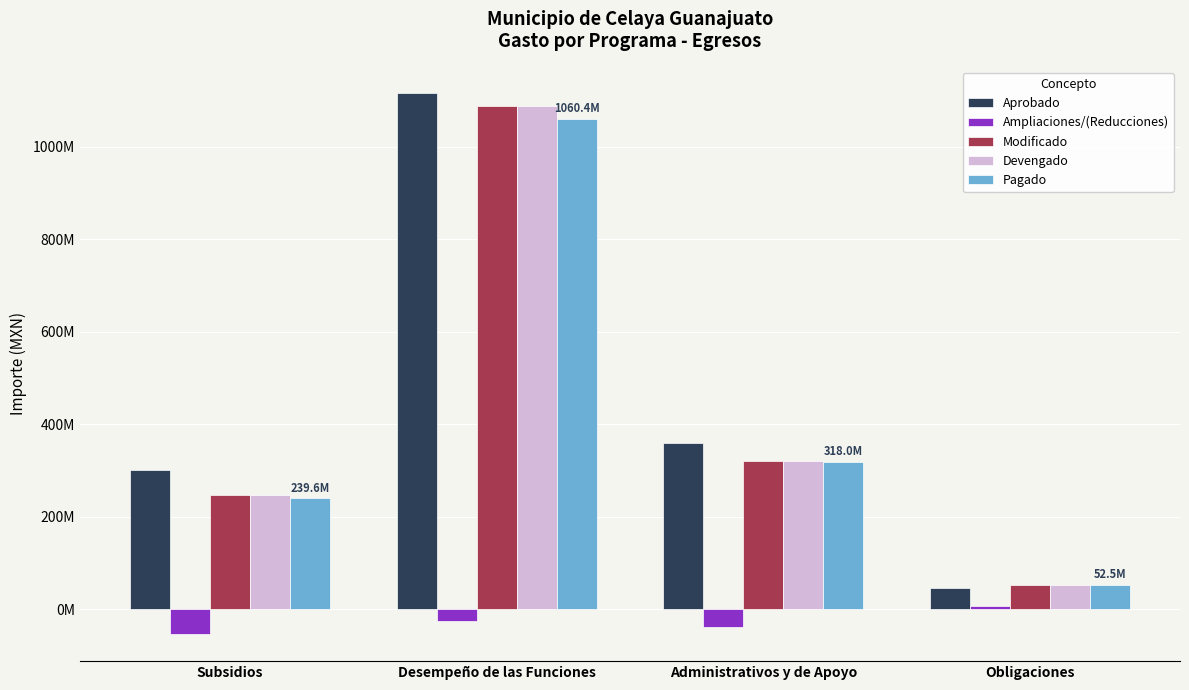

What is the sum of all Modificado values?

1706621820.4